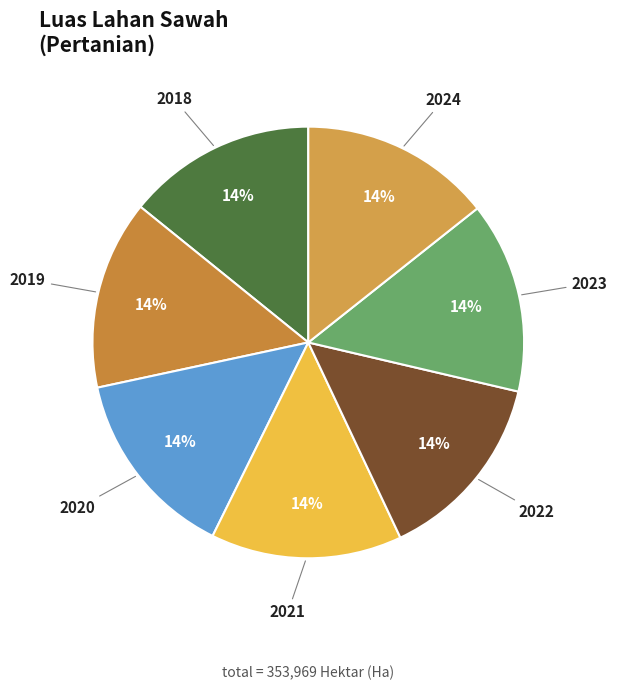

Is there any slice that represents more than half of the pie?

No